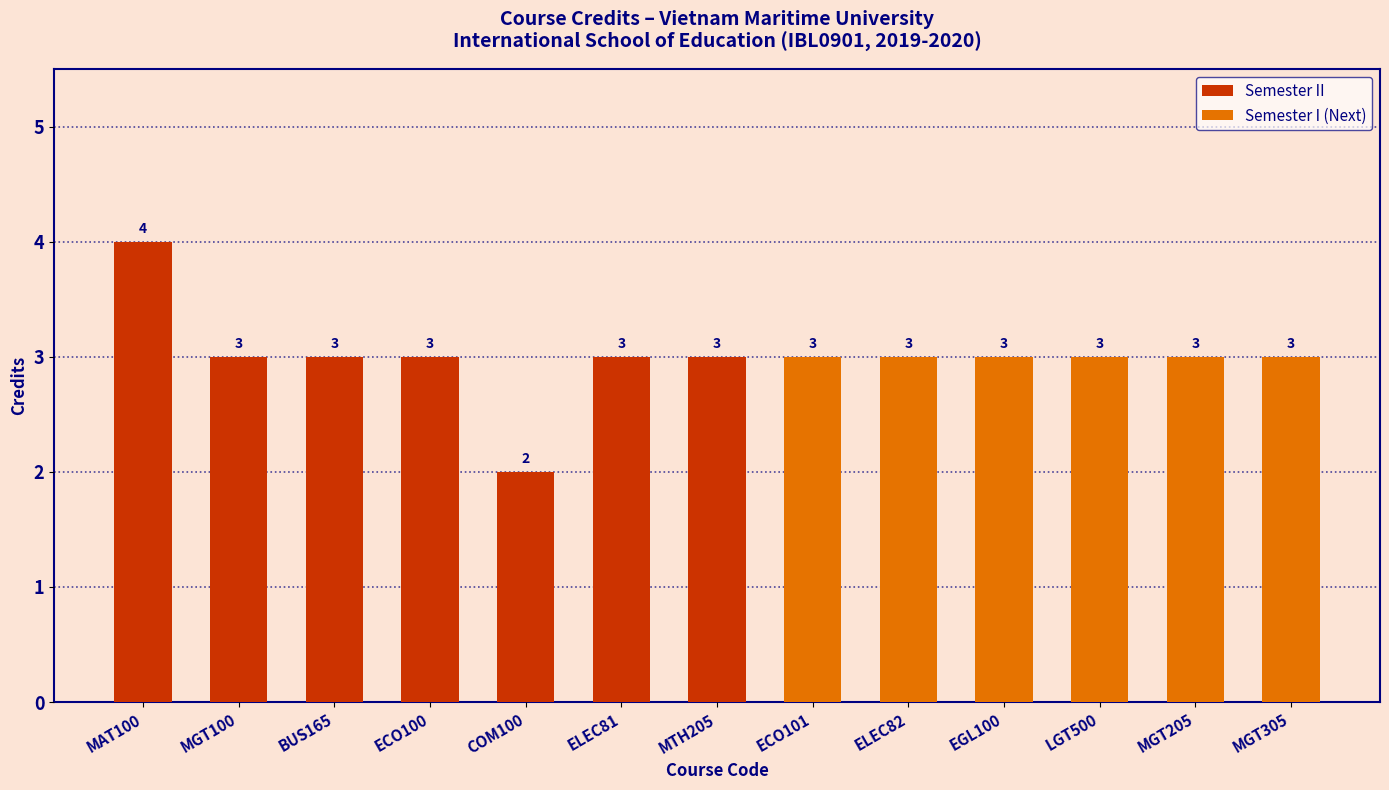

What is the difference between the maximum and second lowest values in the Semester I (Next) series?

3